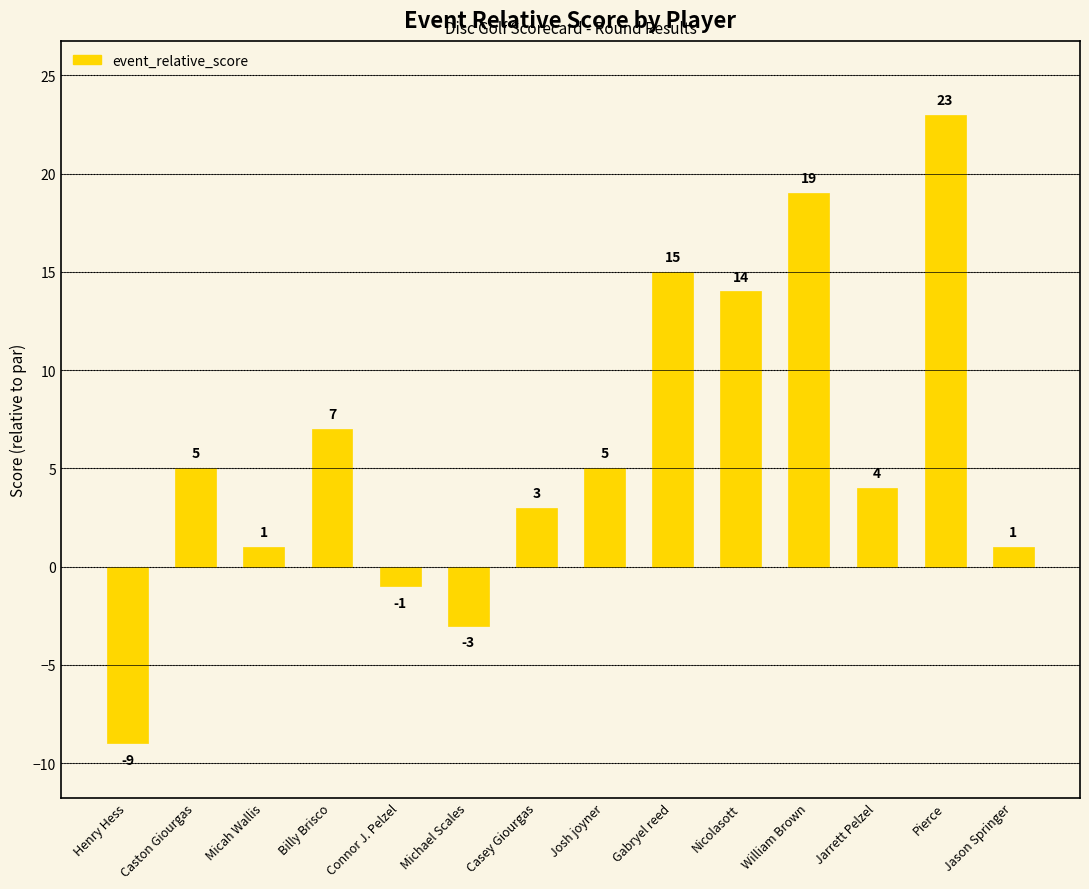

What is the label of the 6th bar from the left?

Michael Scales